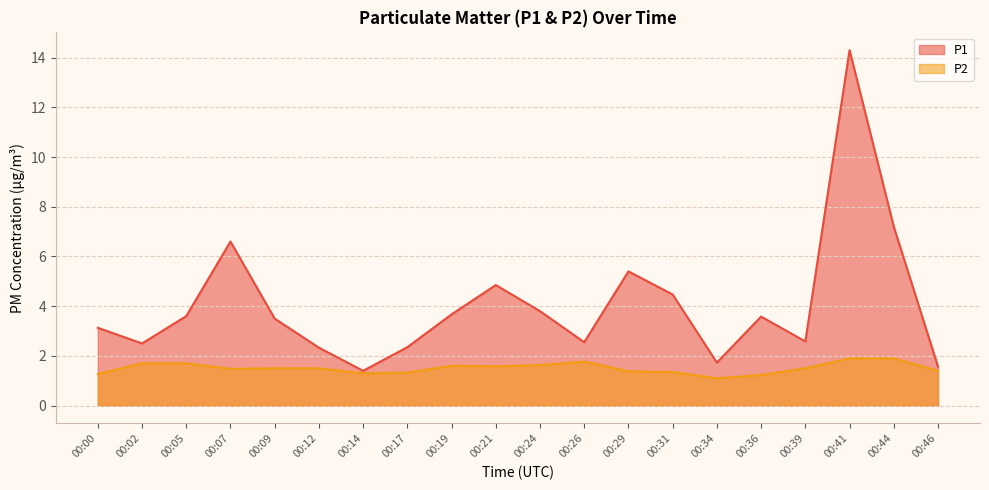

Read the P2 value at 00:12.

1.5